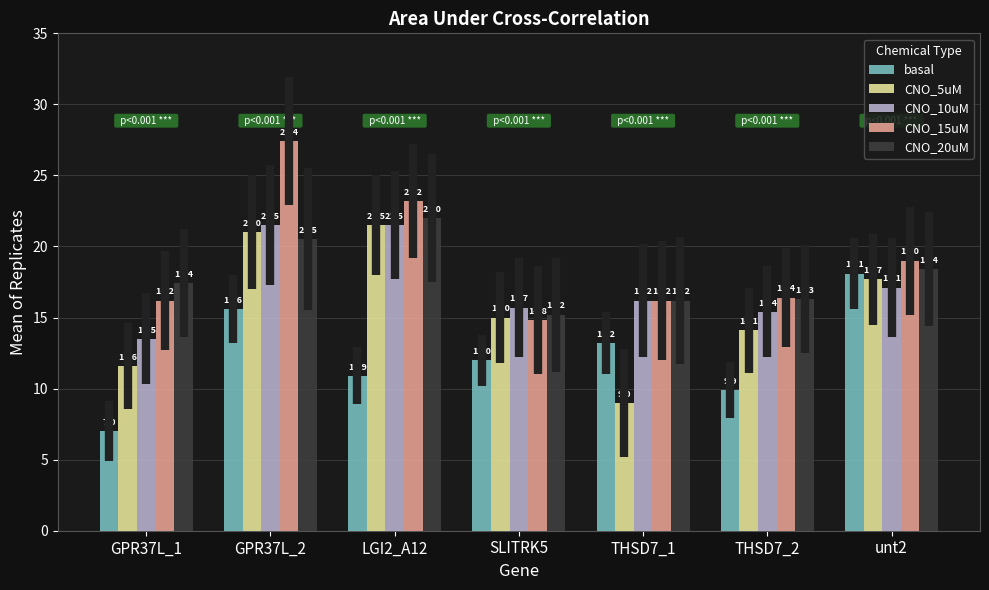

Which series has the largest total across all categories?

CNO_15uM